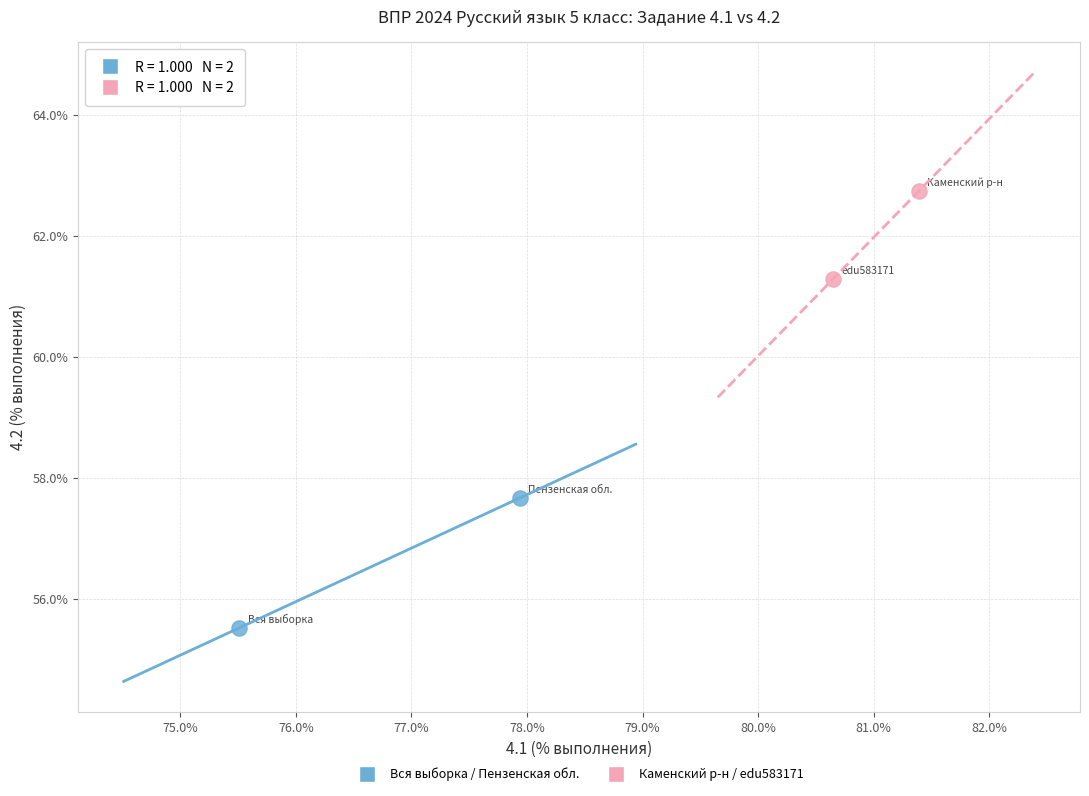

Which series has the widest spread of Y values?

Вся выборка / Пензенская обл.